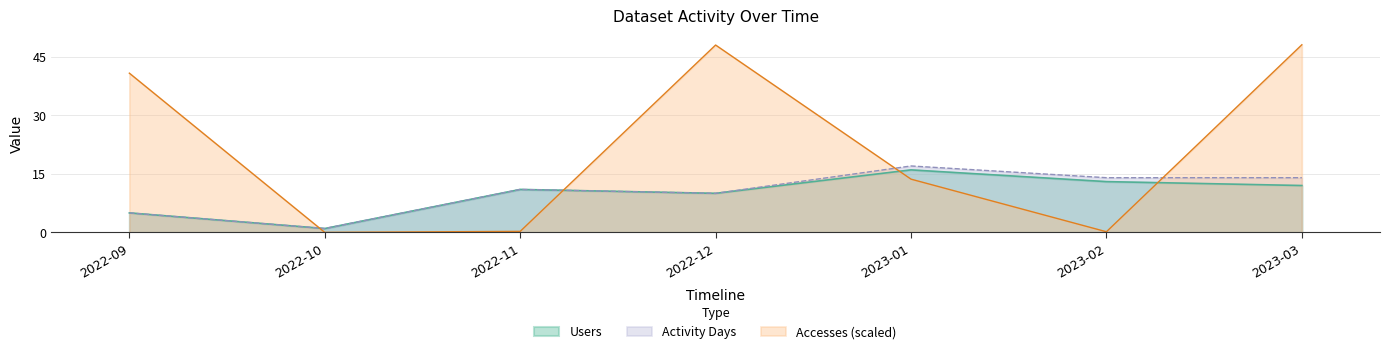

What is the maximum value shown in the chart?

48.0